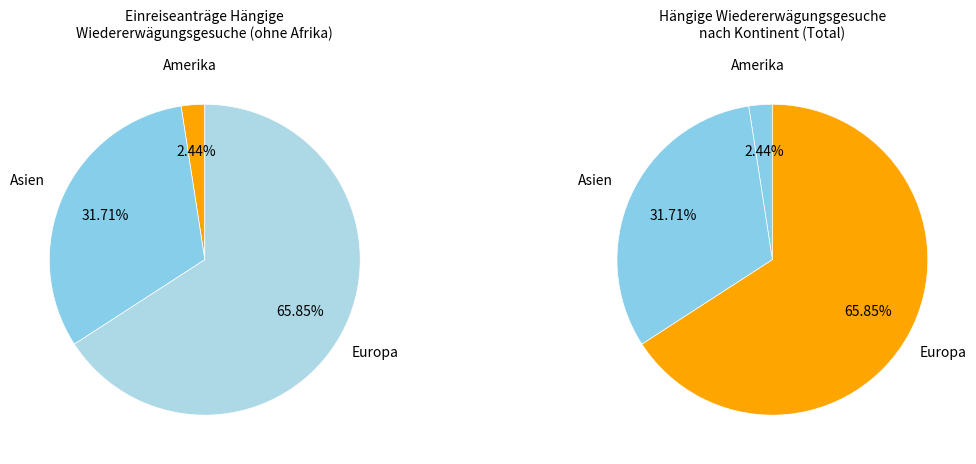

Which slice represents more than half of the pie?

Europa